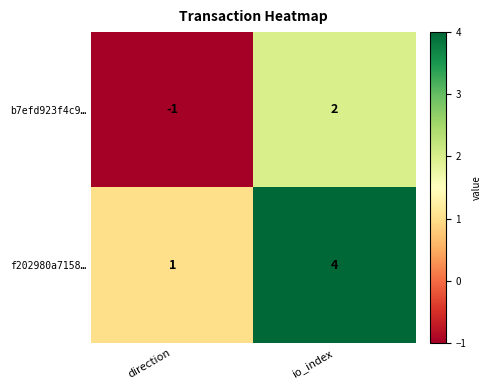

List the labels in order of f202980a7158… value, largest first.

io_index, direction